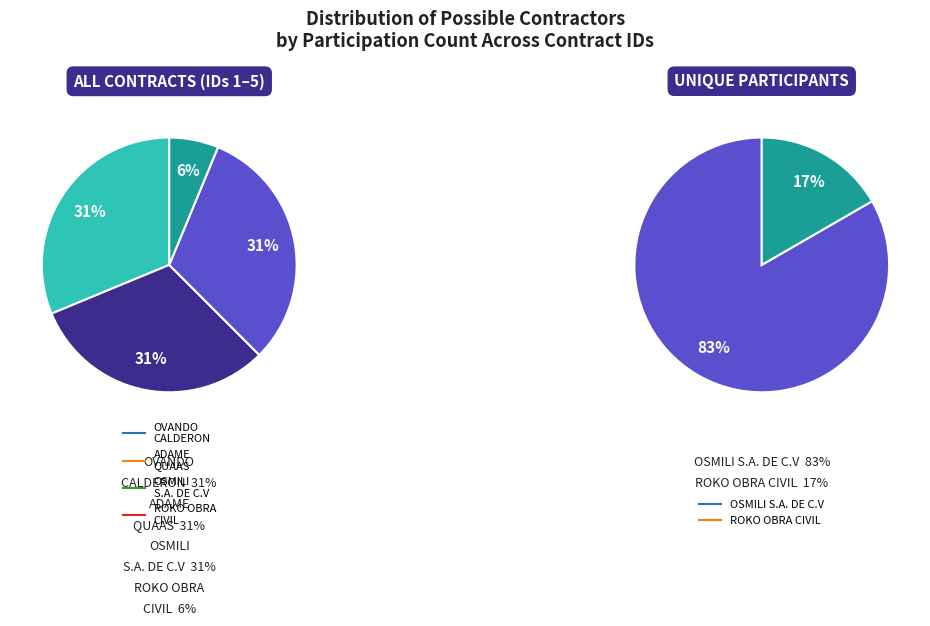

To the nearest percent, what portion does ROBERTO OVANDO CALDERON represent?

31%